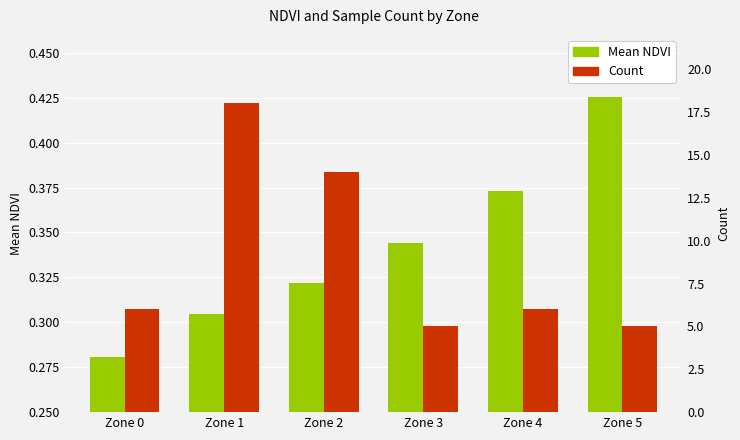

Which series has the largest range (max minus min)?

Count